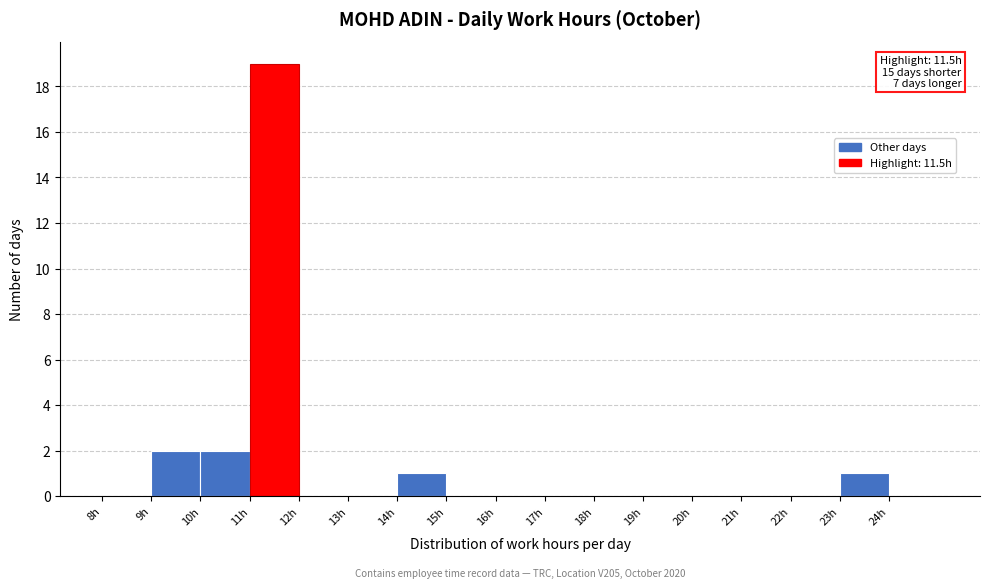

Which range on the x-axis has the tallest bar?

11 to 12